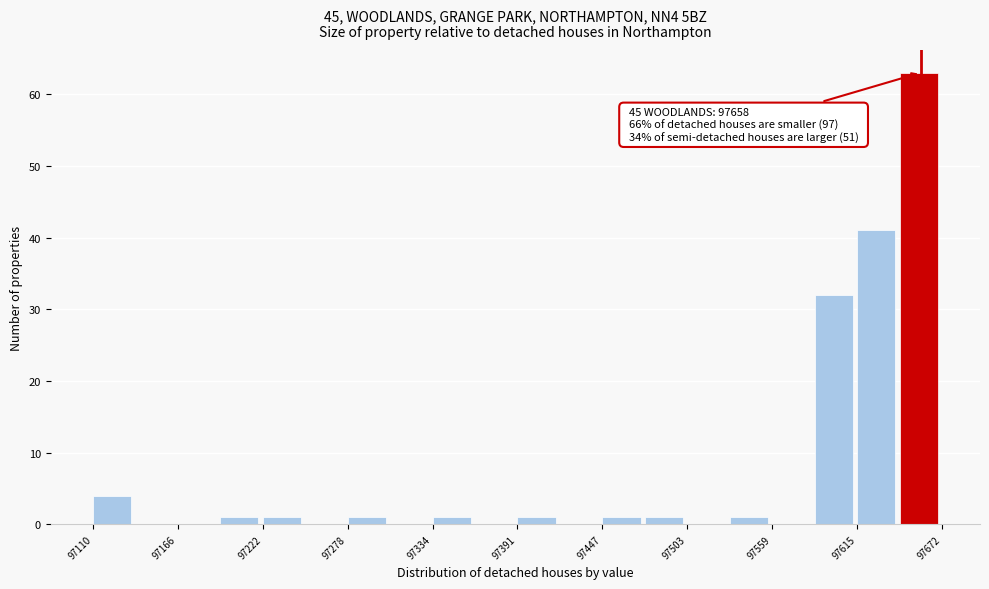

Read against the x-axis, roughly where is the centre of the tallest bar?

97660